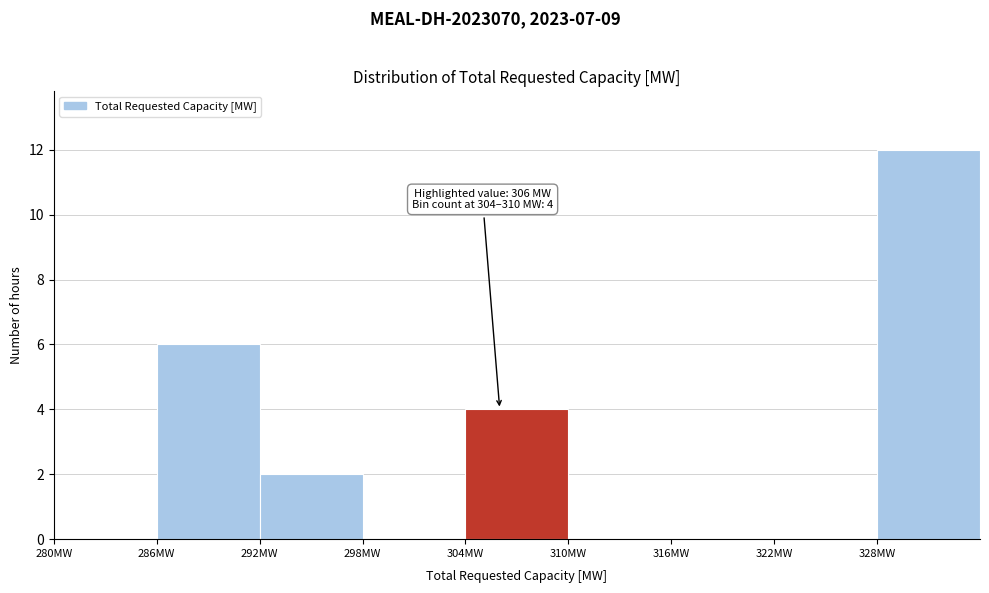

Which range on the x-axis has the tallest bar?

328 to 334